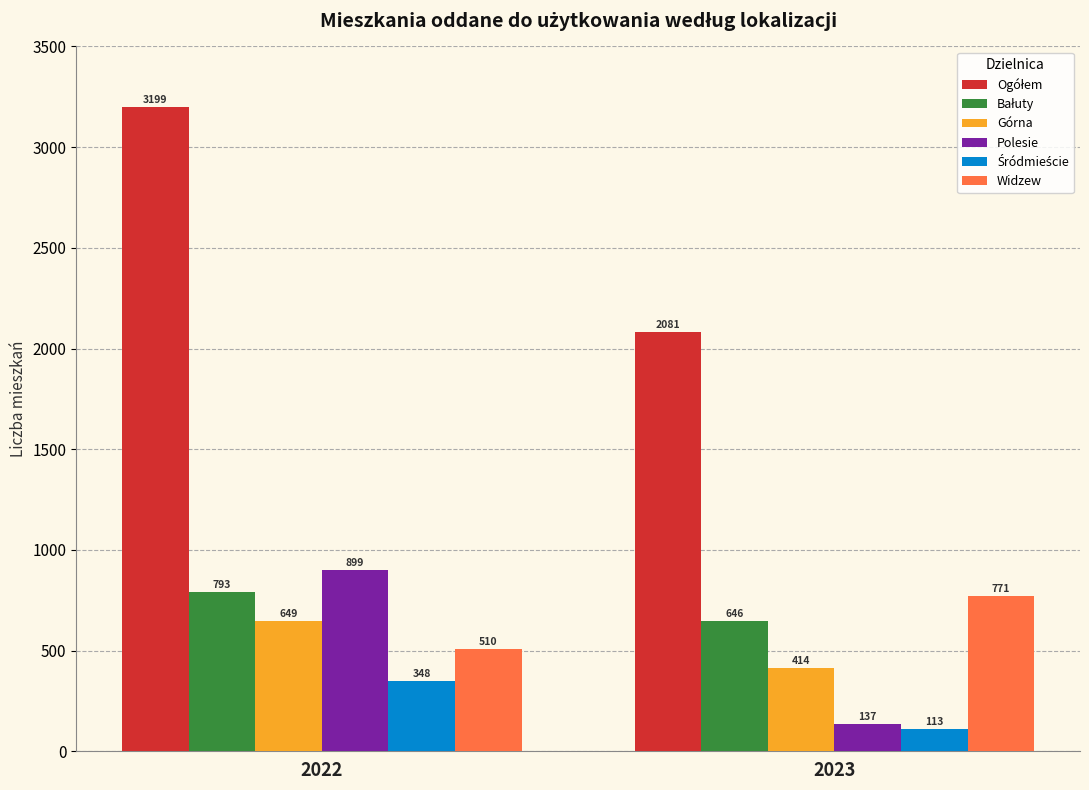

What is the sum of the Widzew values at 2023 and 2022?

1281